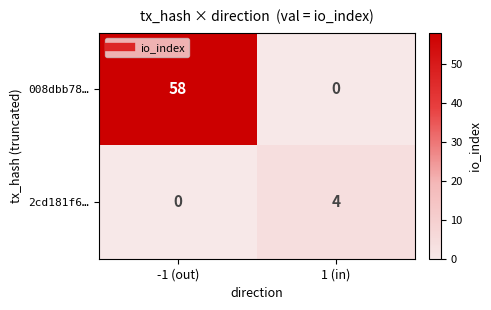

At which label is 2cd181f6… closest to 2?

-1 (out)